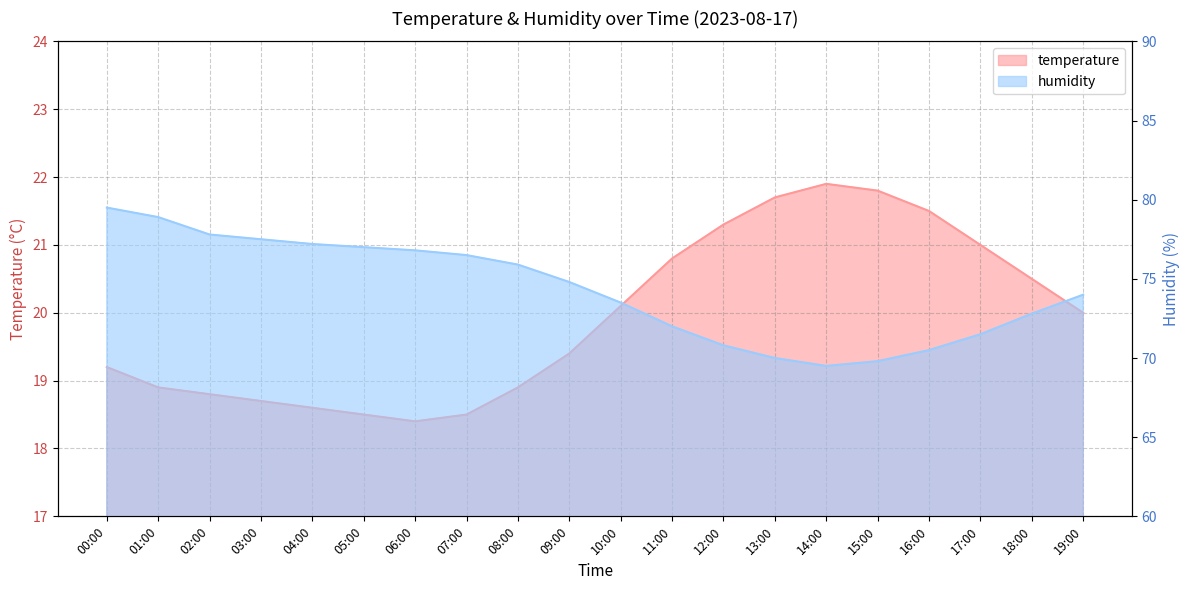

Reading right to left, extract all data points from this chart.

temperature: 20.0	20.5	21.0	21.5	21.8	21.9	21.7	21.3	20.8	20.1	19.4	18.9	18.5	18.4	18.5	18.6	18.7	18.8	18.9	19.2
humidity: 74.0	72.8	71.5	70.5	69.8	69.5	70.0	70.8	72.0	73.5	74.8	75.9	76.5	76.8	77.0	77.2	77.5	77.8	78.9	79.5